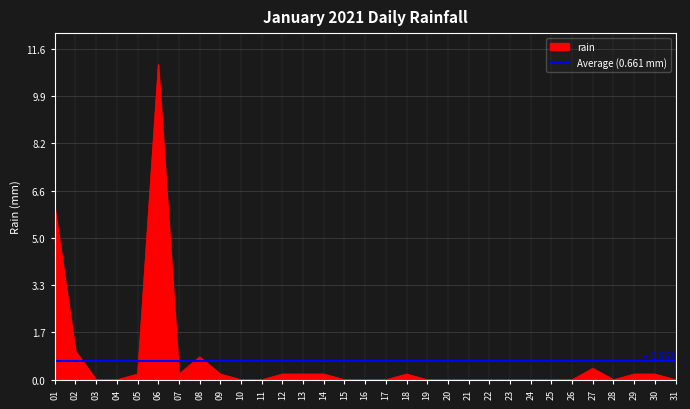

True or false: Average (0.661 mm) has a value of 0.1 at 27.

False